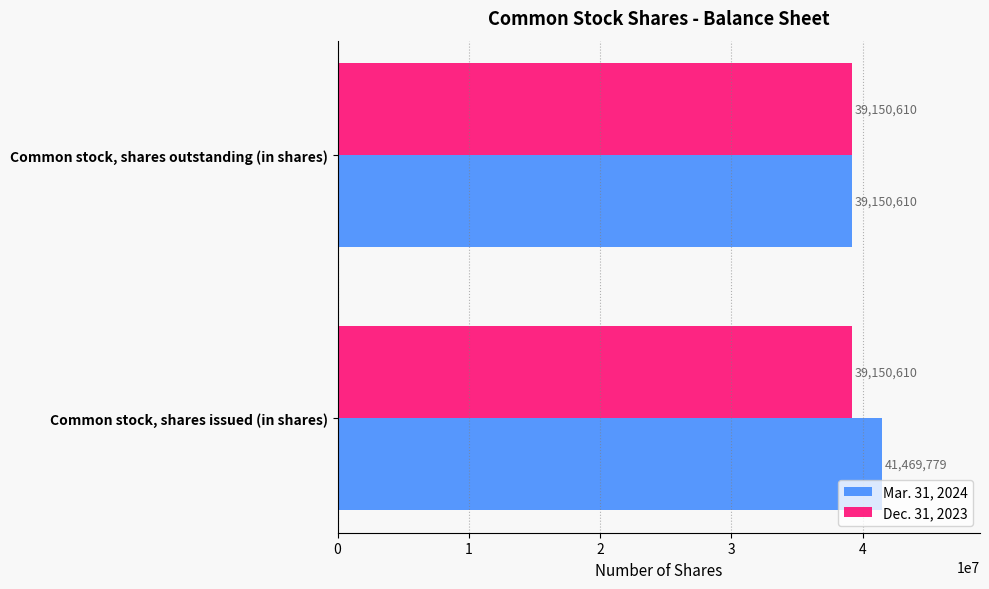

Rank the series by their maximum value, from lowest to highest.

Dec. 31, 2023, Mar. 31, 2024